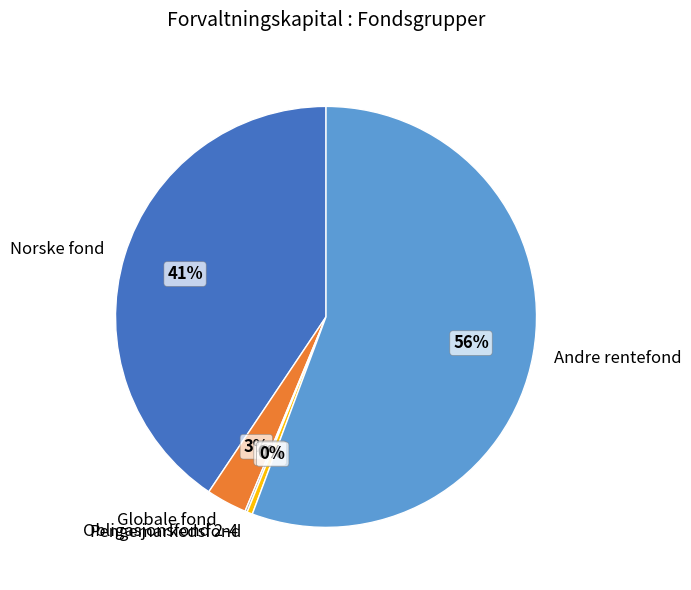

What is the largest slice in the pie chart?

Andre rentefond